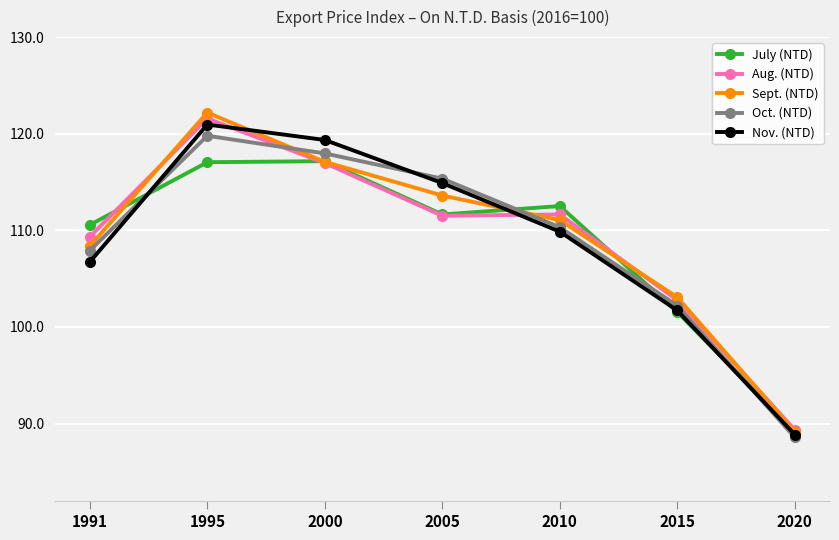

What are all the series names shown in the legend?

July (NTD), Aug. (NTD), Sept. (NTD), Oct. (NTD), Nov. (NTD)